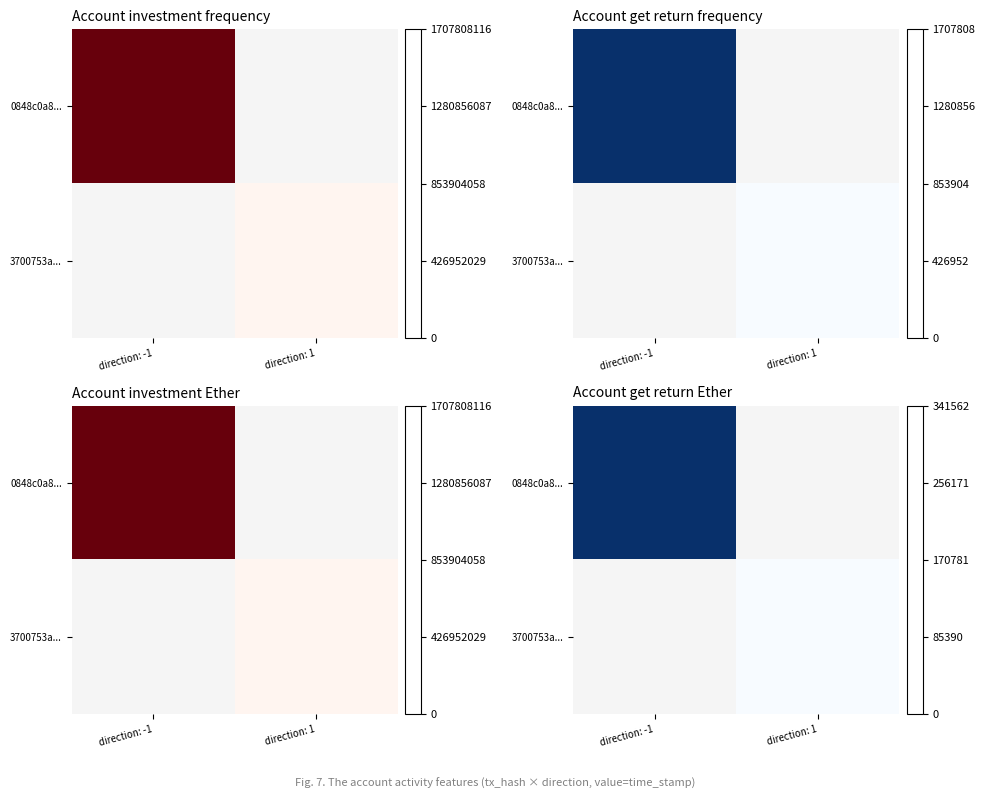

At direction: 1, list the series in order from smallest to largest.

0848c0a8..., 3700753a...